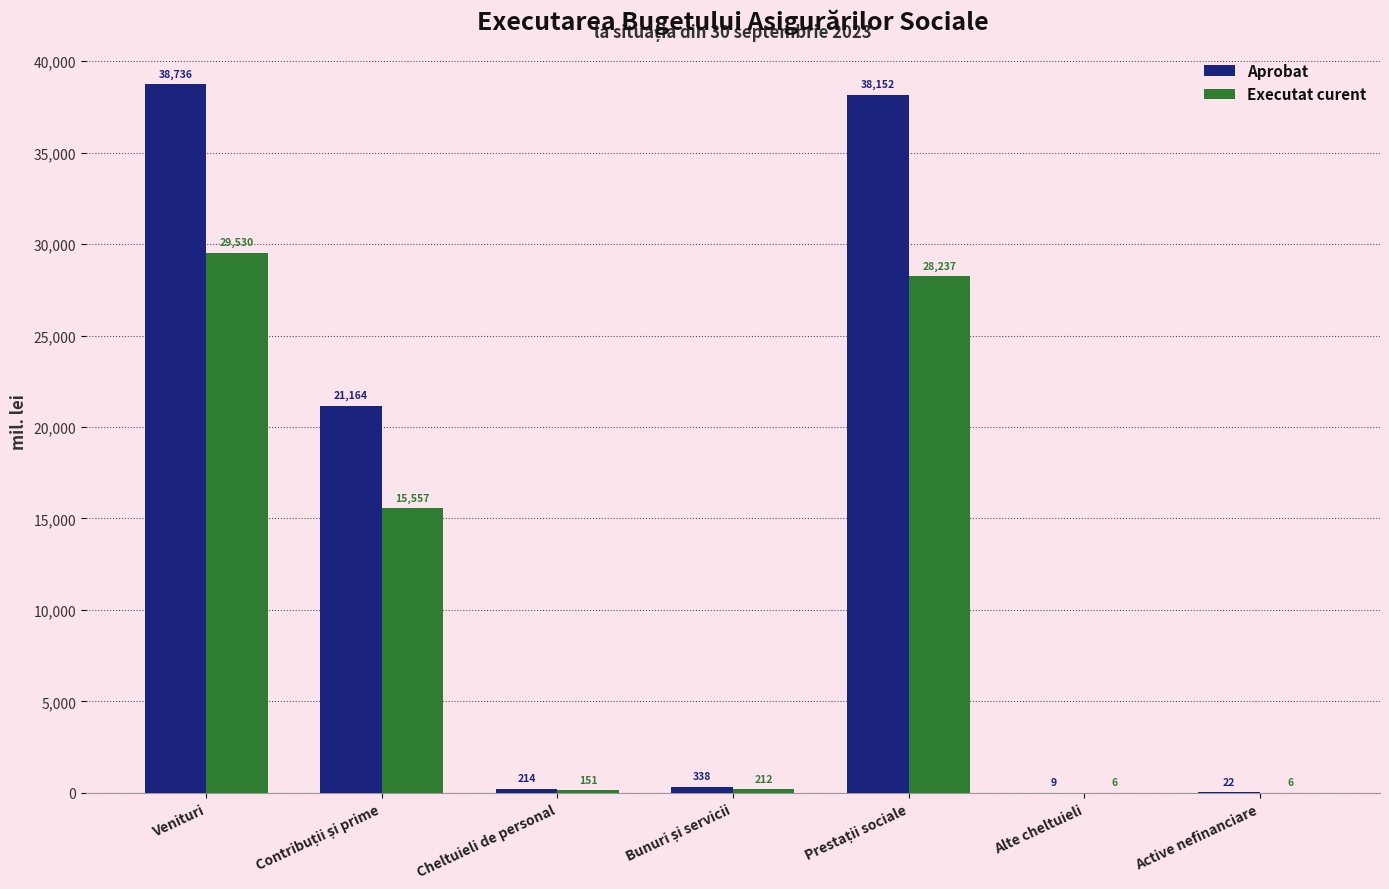

Which category has the highest value across all series?

Venituri